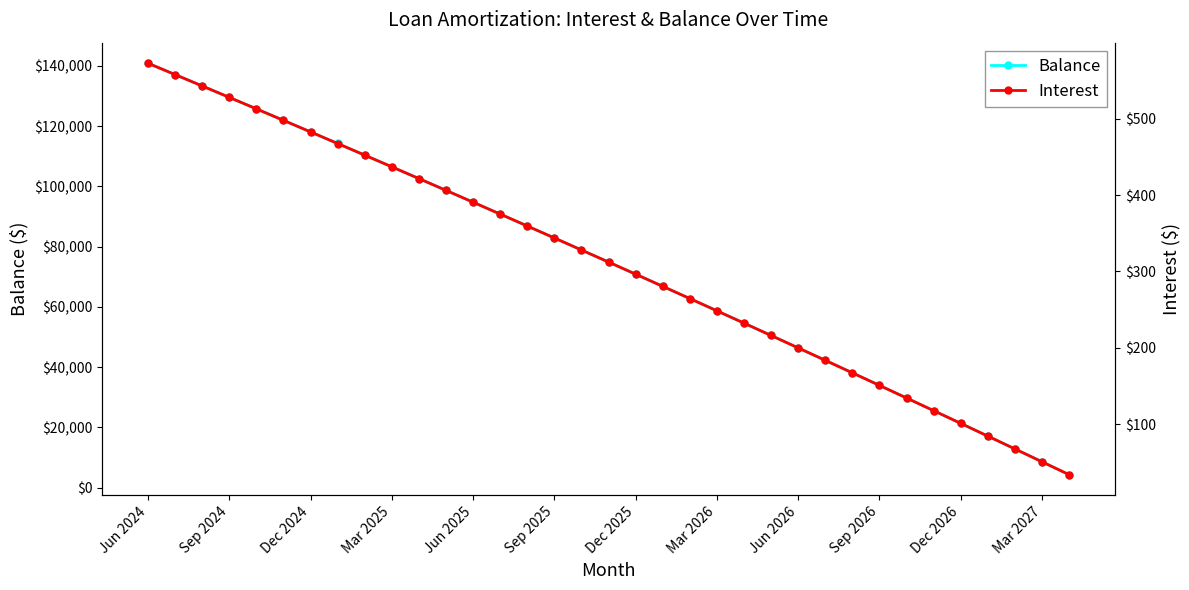

The value of Balance at Dec 2025 is 18659. True or false?

False